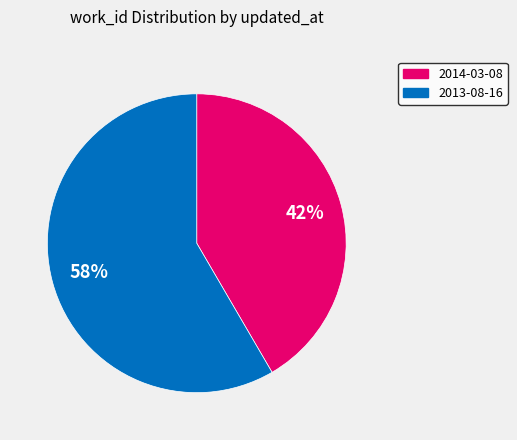

To the nearest percent, what is the average slice percentage?

50%